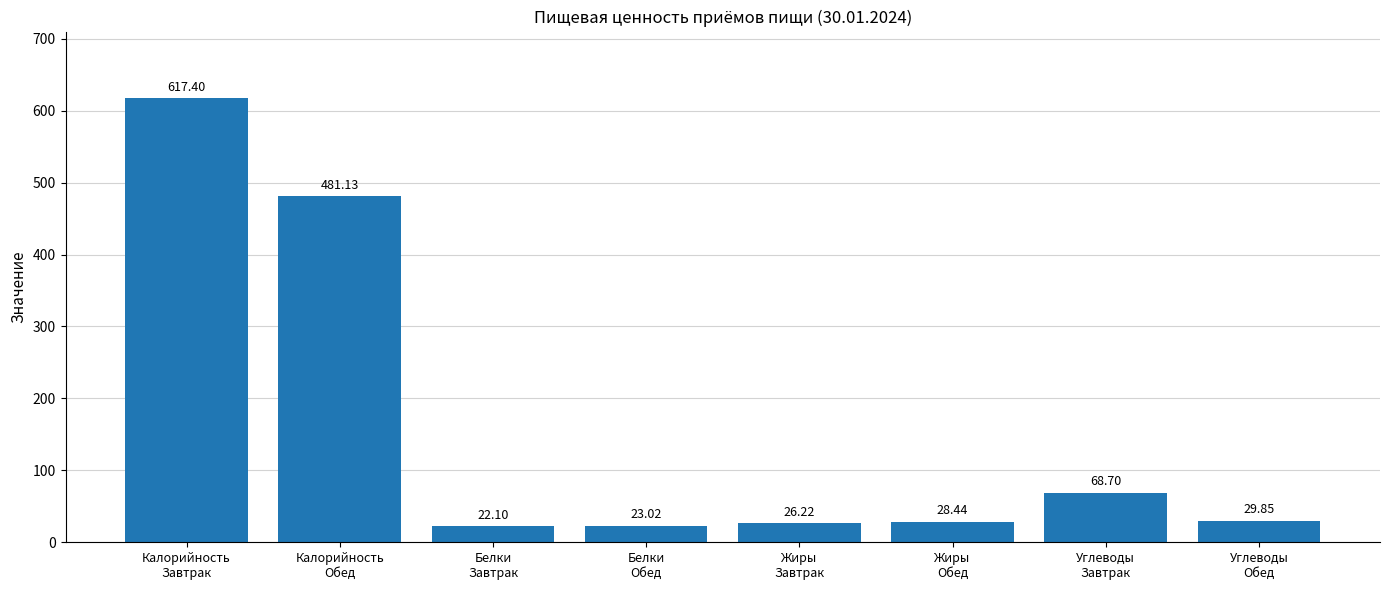

List the labels in order of value, largest first.

Калорийность
Завтрак, Калорийность
Обед, Углеводы
Завтрак, Углеводы
Обед, Жиры
Обед, Жиры
Завтрак, Белки
Обед, Белки
Завтрак